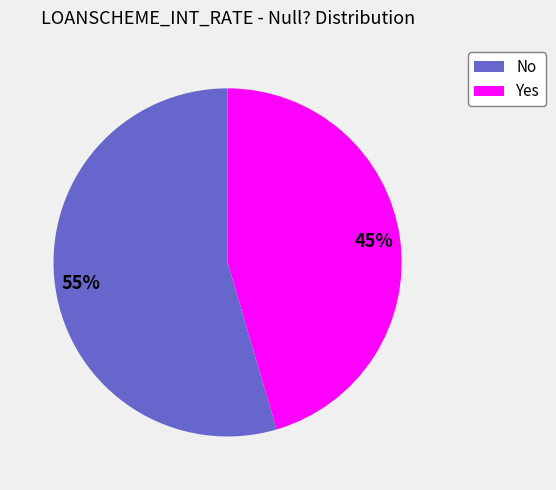

Which category accounts for the majority?

No